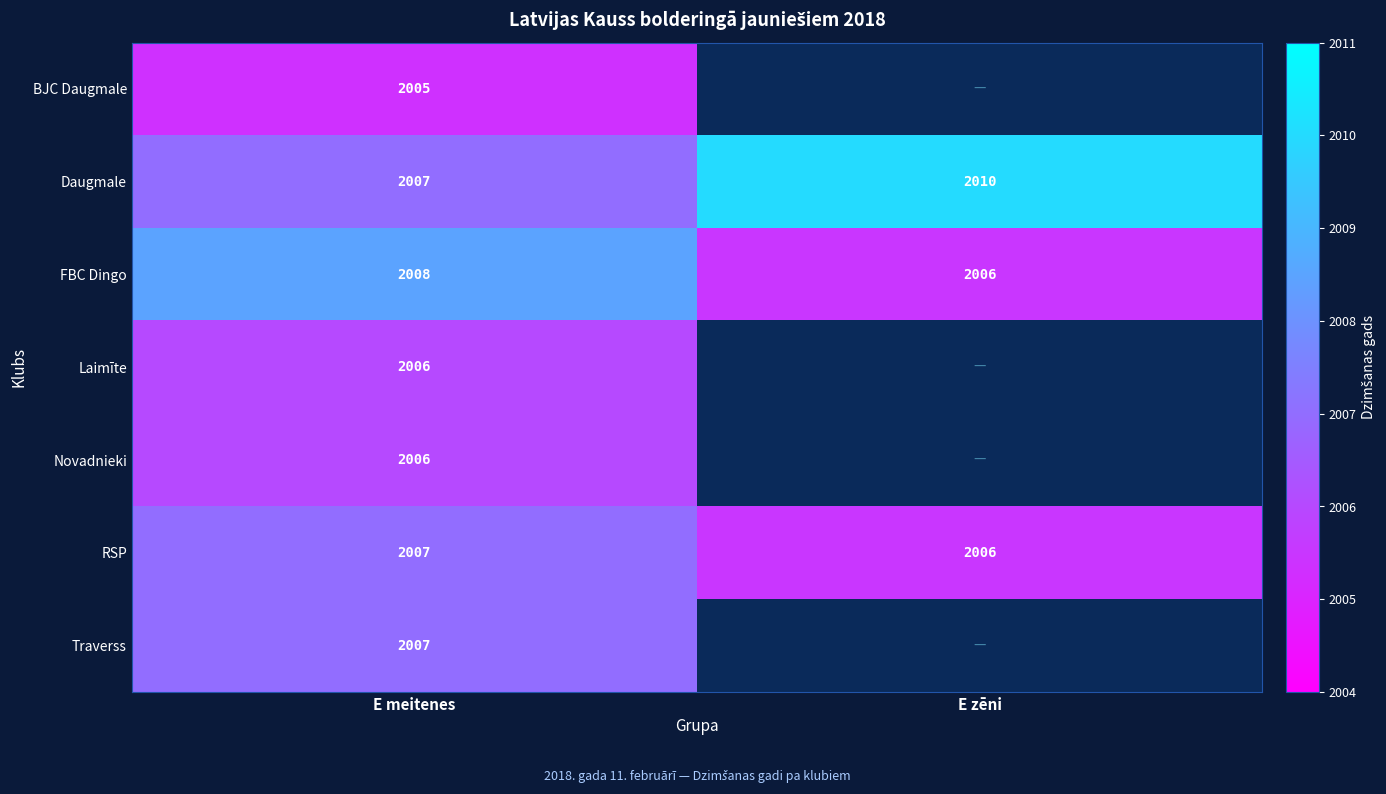

Which series has the widest spread of values?

Daugmale